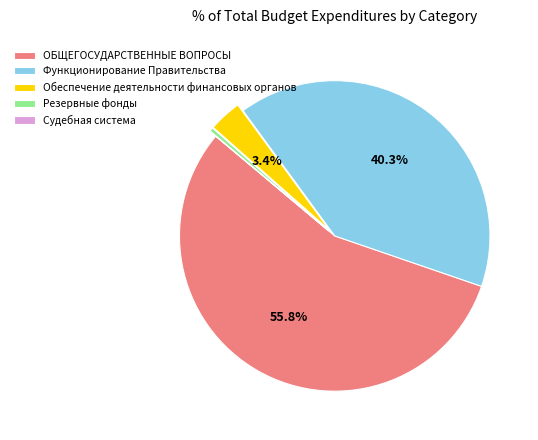

Between Обеспечение деятельности финансовых органов and ОБЩЕГОСУДАРСТВЕННЫЕ ВОПРОСЫ, which is larger?

ОБЩЕГОСУДАРСТВЕННЫЕ ВОПРОСЫ